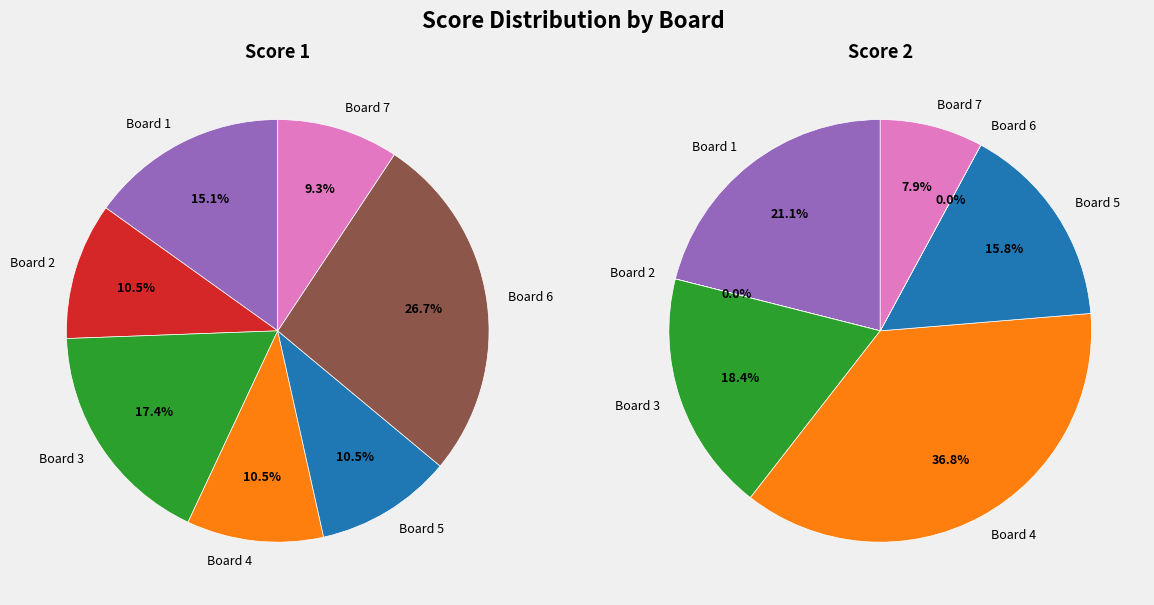

To the nearest percent, what portion does Board 1 represent?

21%